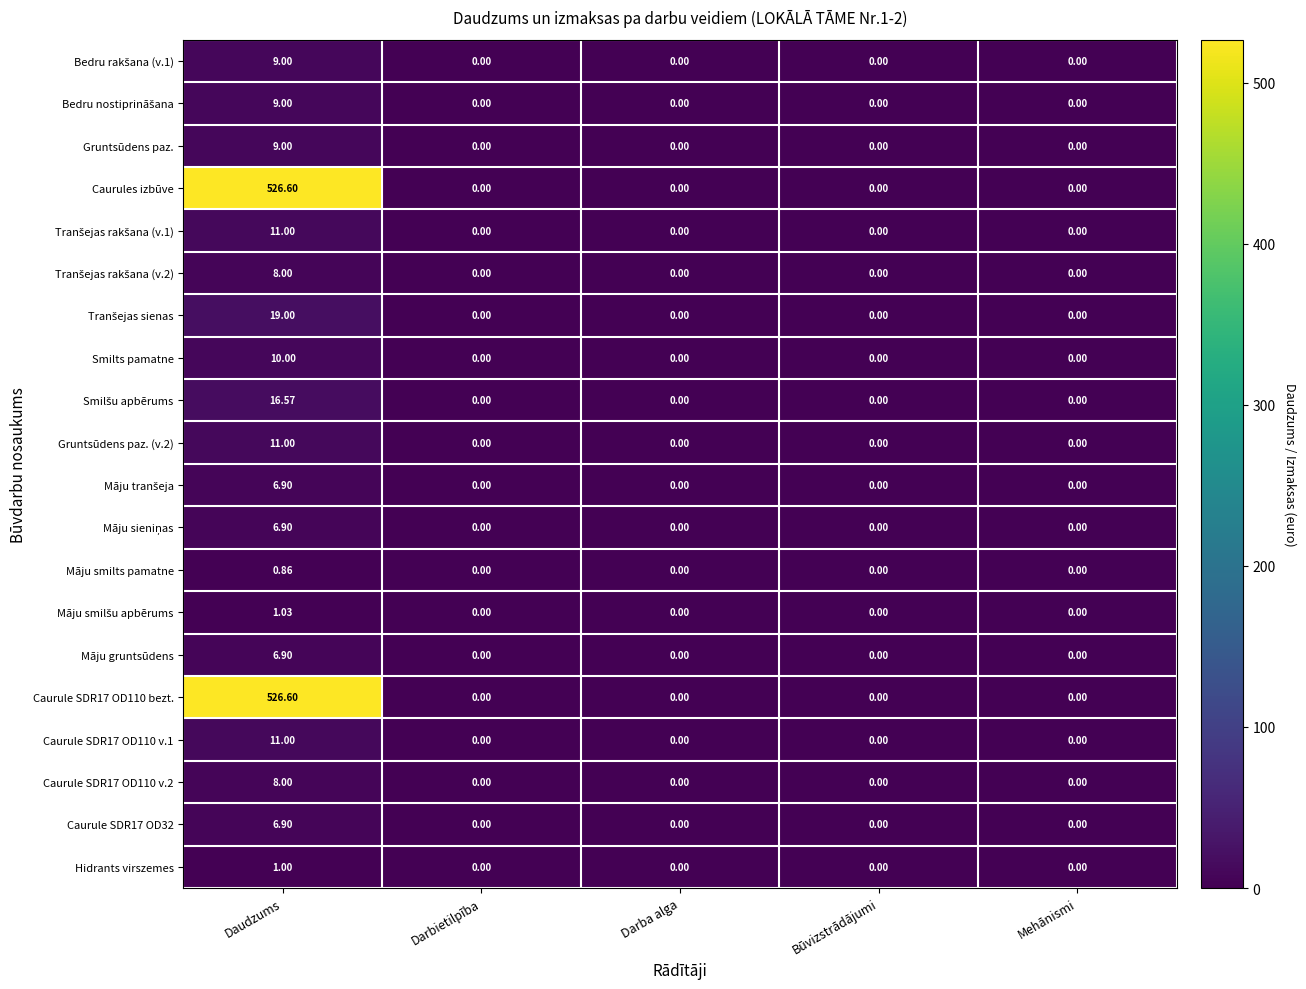

Which category has the highest value across all series?

Daudzums